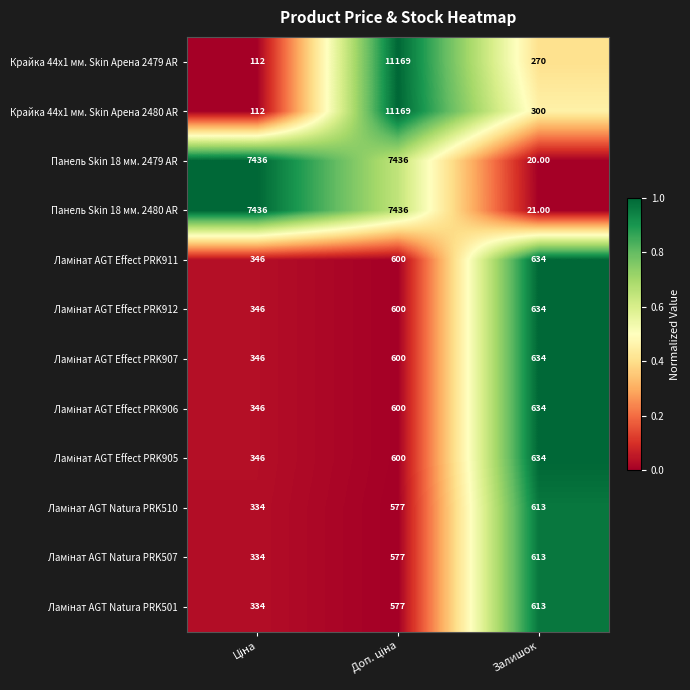

Which series has the largest total across all categories?

Панель Skin 18 мм. 2480 AR